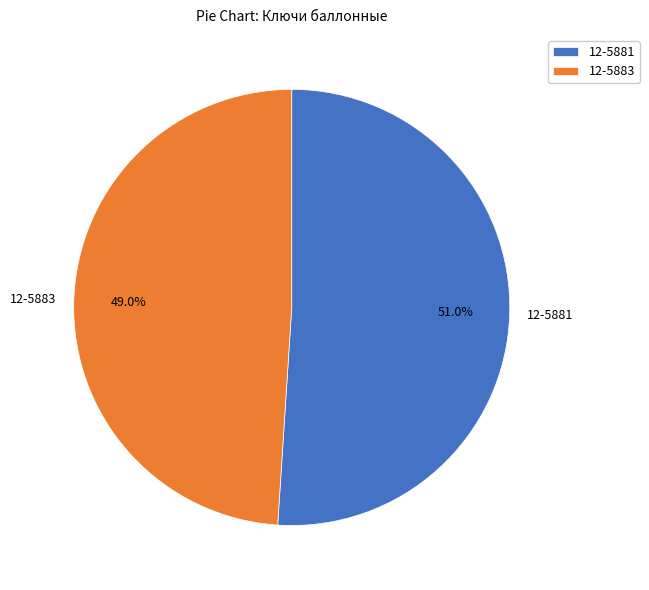

To the nearest percent, what is the combined percentage of 12-5881 and 12-5883?

100%